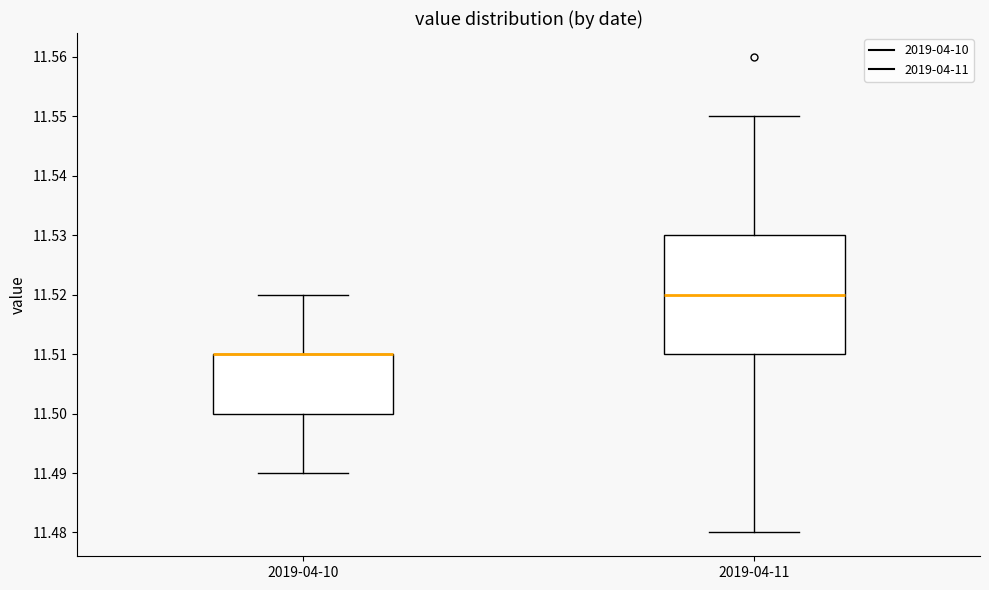

Comparing the boxes themselves (not the whiskers), which one is the tallest?

2019-04-11